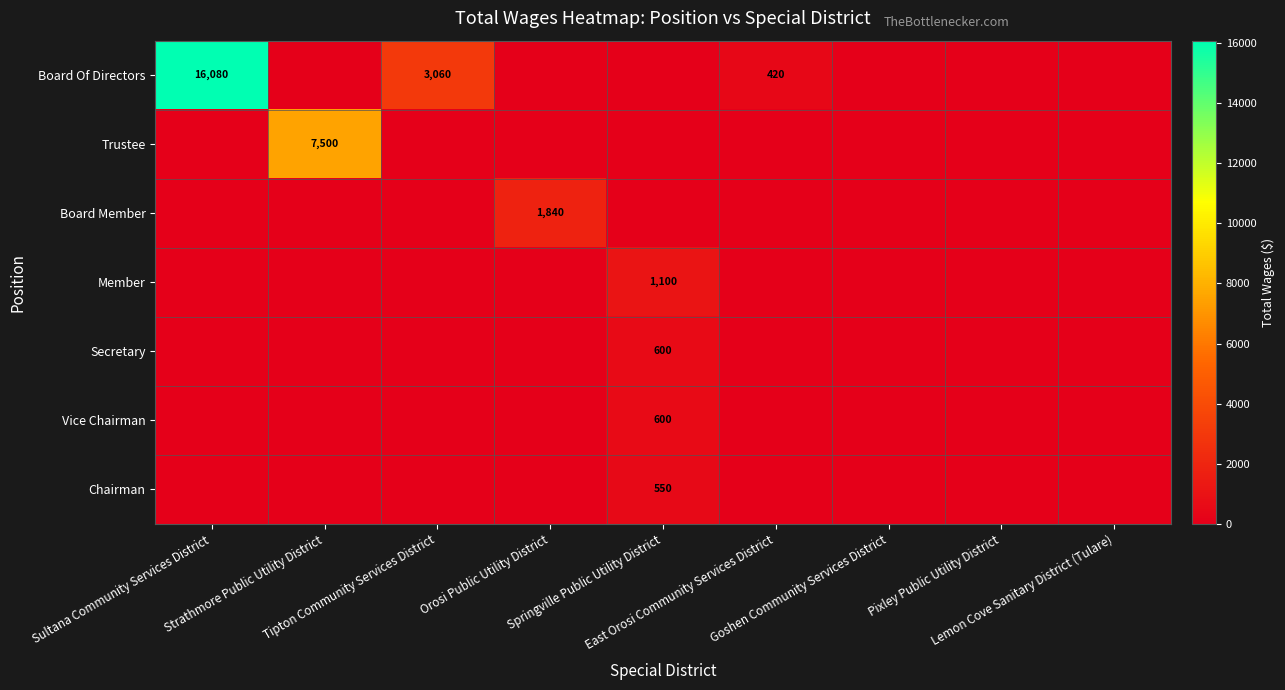

What is the sum of all Board Member values?

1840